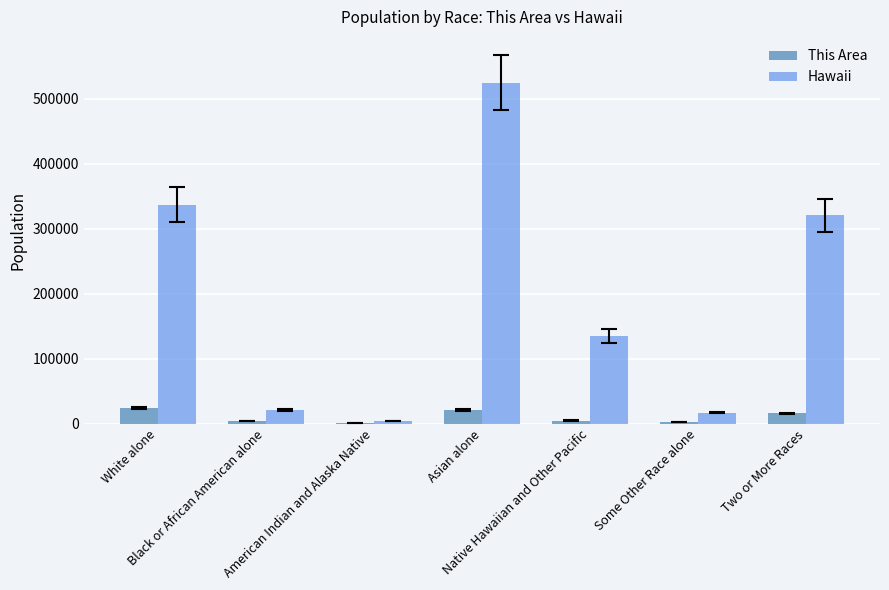

Which series has the largest total across all categories?

Hawaii